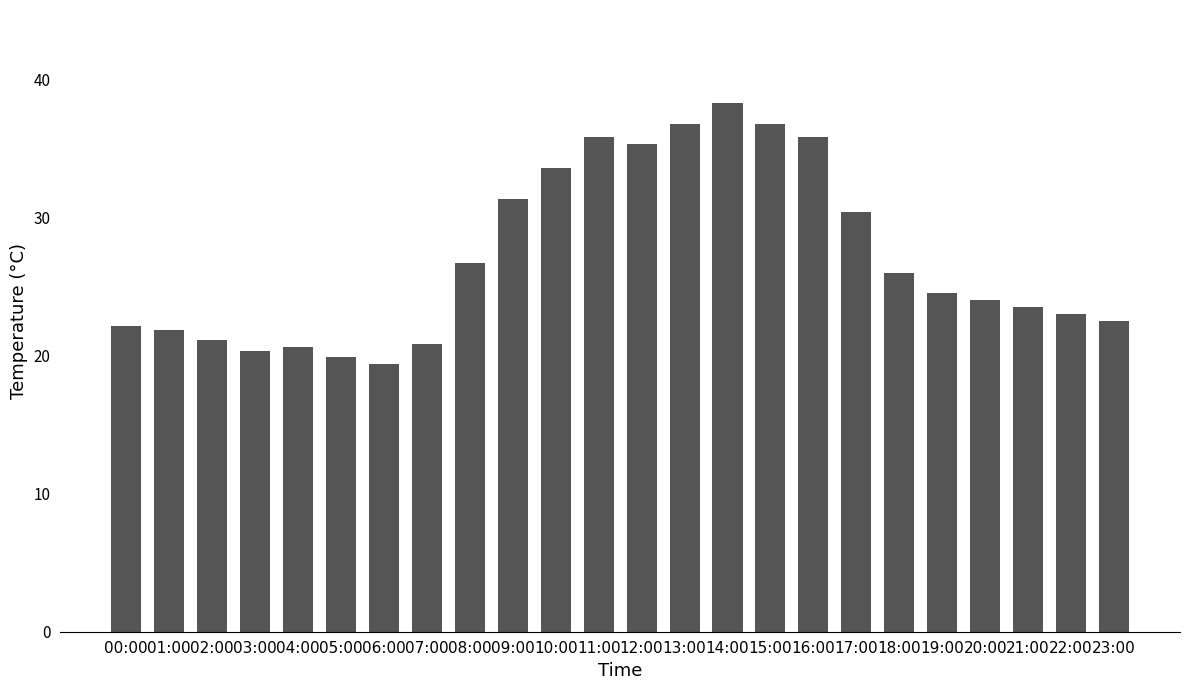

The value at 21:00 is 23.5. True or false?

True